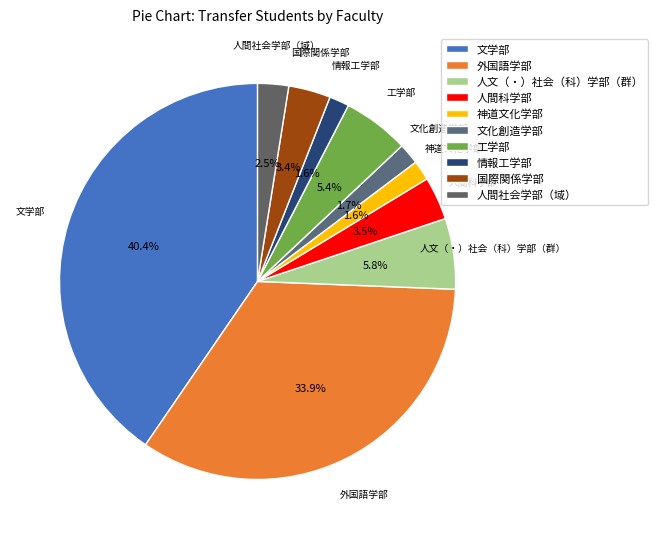

Is 工学部 the majority of the pie?

No